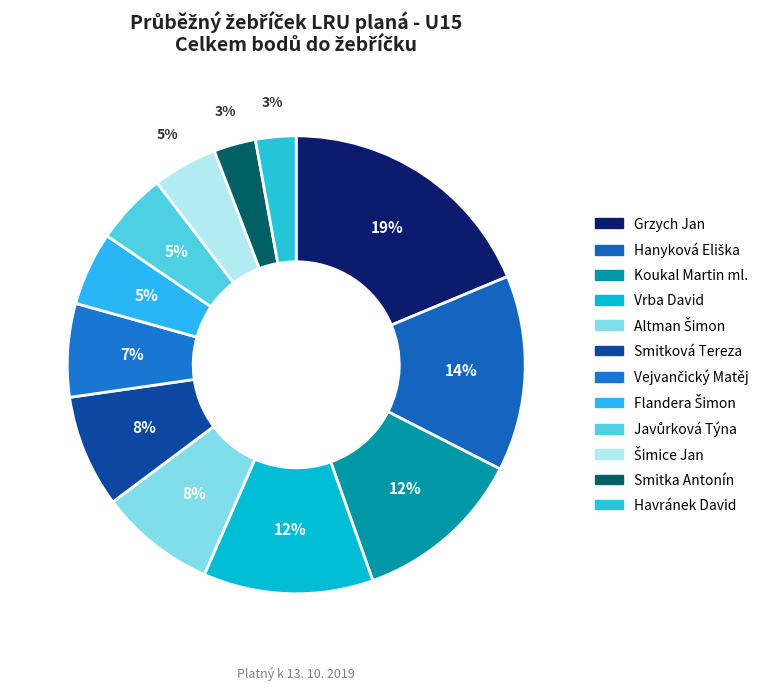

How many slices are in this pie chart?

12